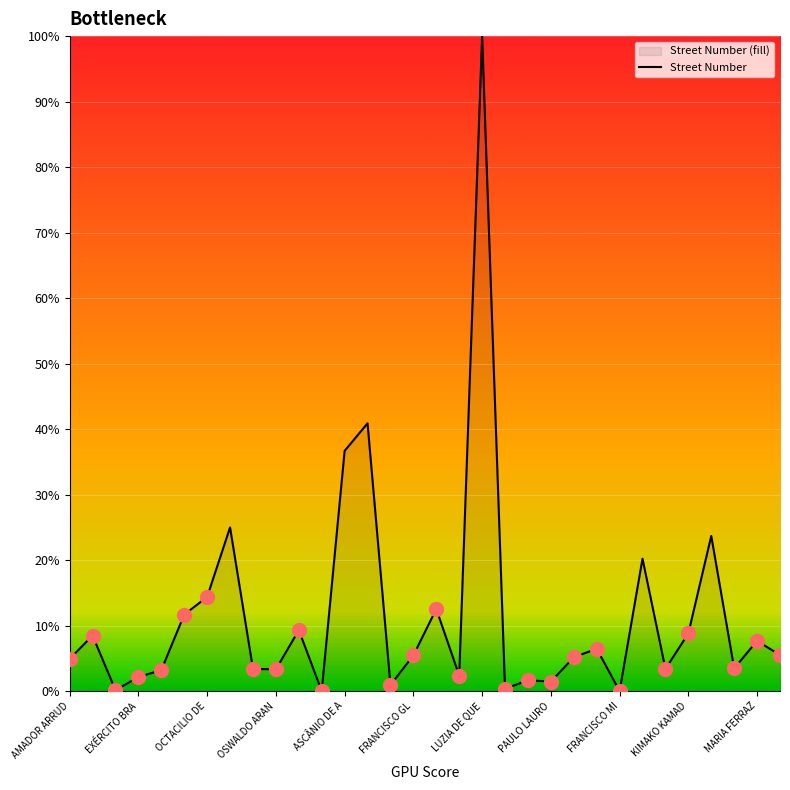

Is it true that the value at 26 is 2.4?

False